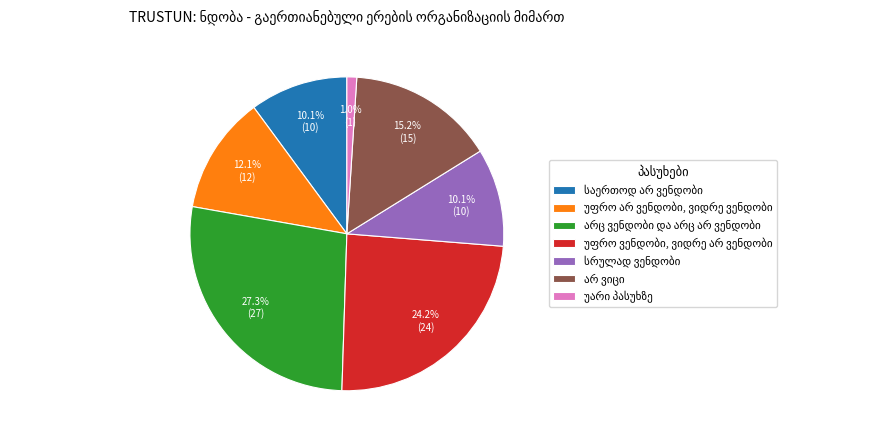

Is there any slice that represents more than half of the pie?

No